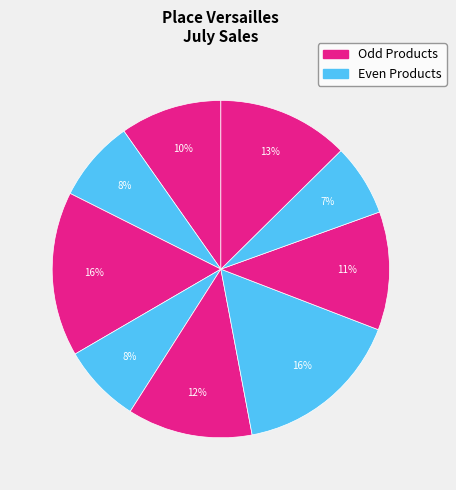

How many slices are in this pie chart?

9